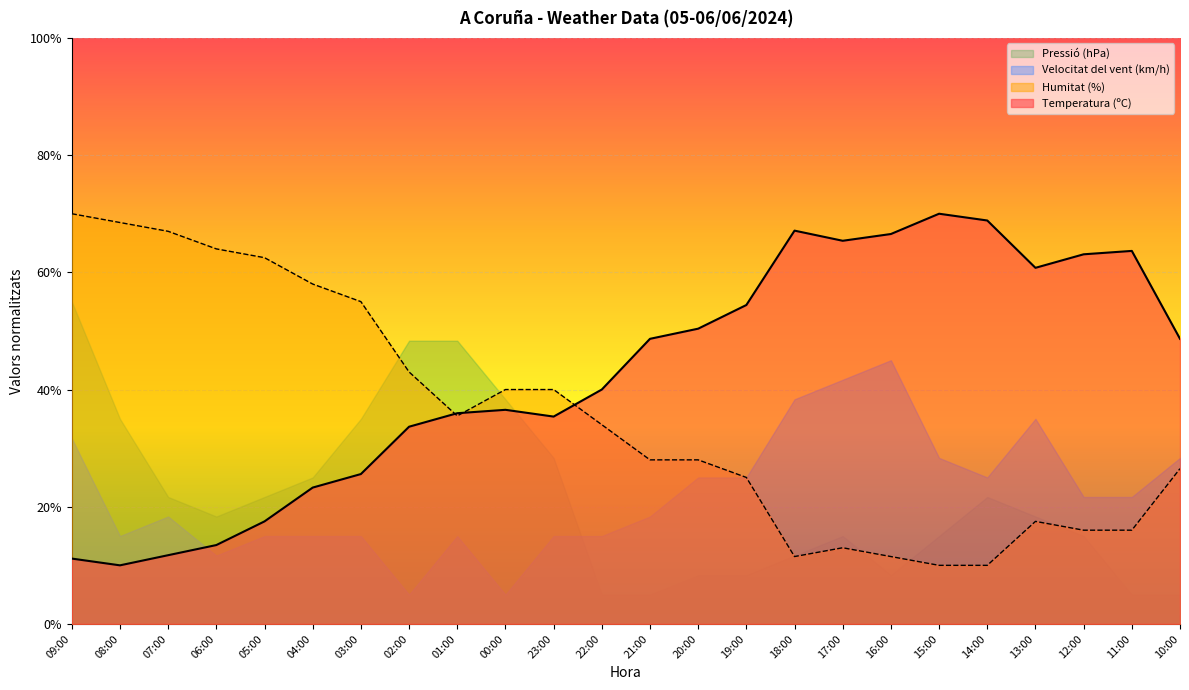

How many data points in Humitat (%) are less than 34?

12